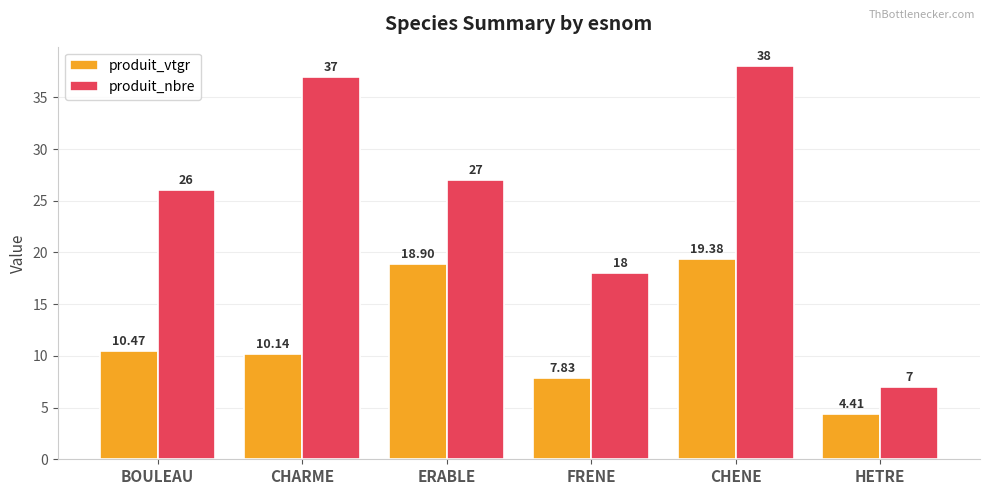

At which label does produit_nbre reach its peak?

CHENE